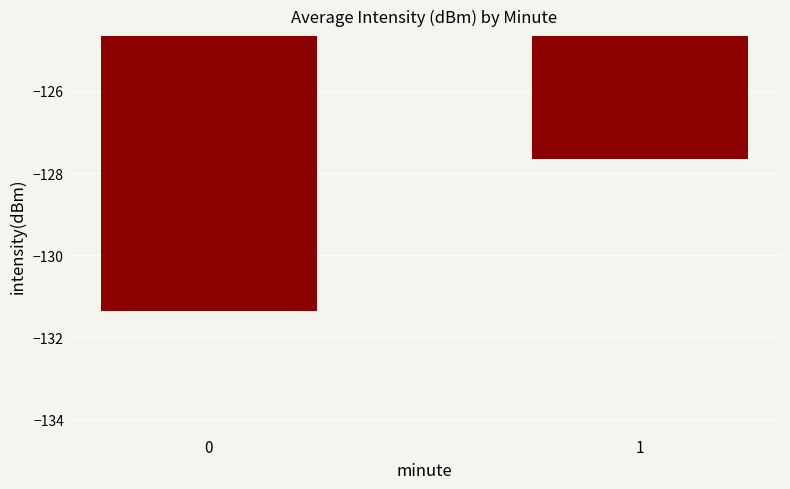

Between 1 and 0, which is larger?

1